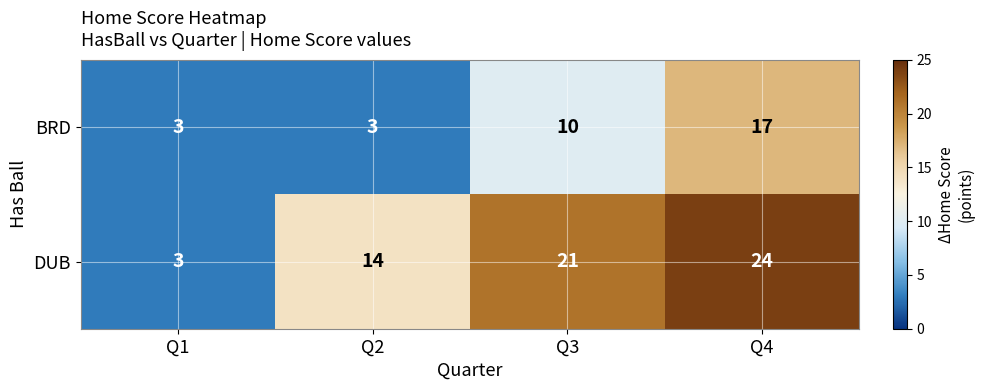

Read the BRD value at Q3.

10